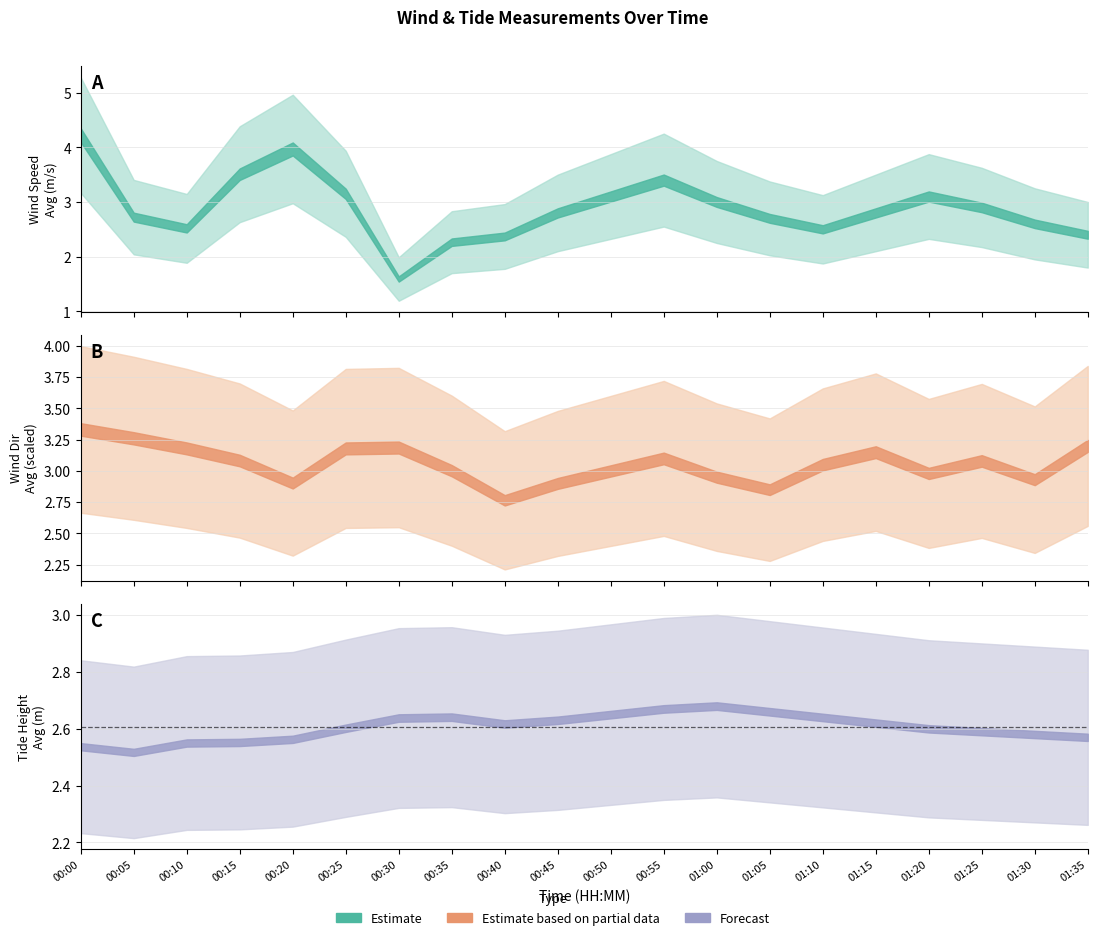

What is the spread (max minus min) of values at 00:55?

0.7